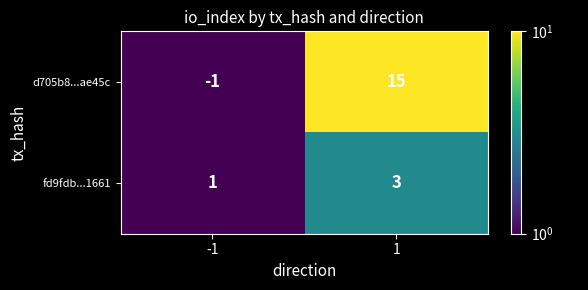

What is the difference between the d705b8...ae45c values at -1 and 1?

16